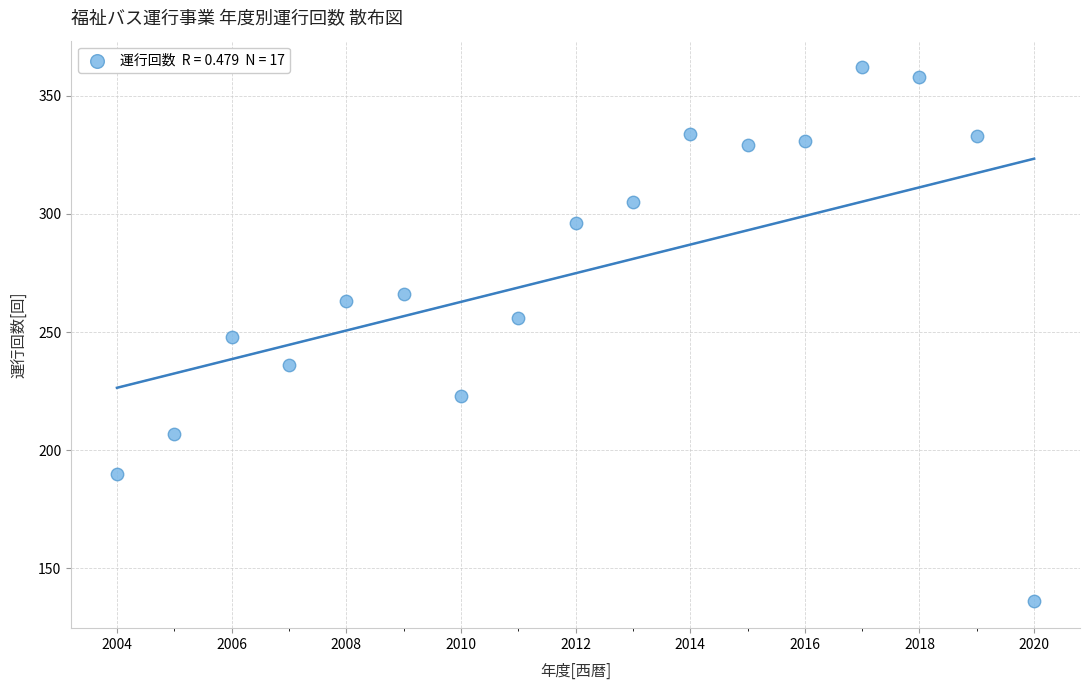

What is the range of Y values (max minus min)?

226